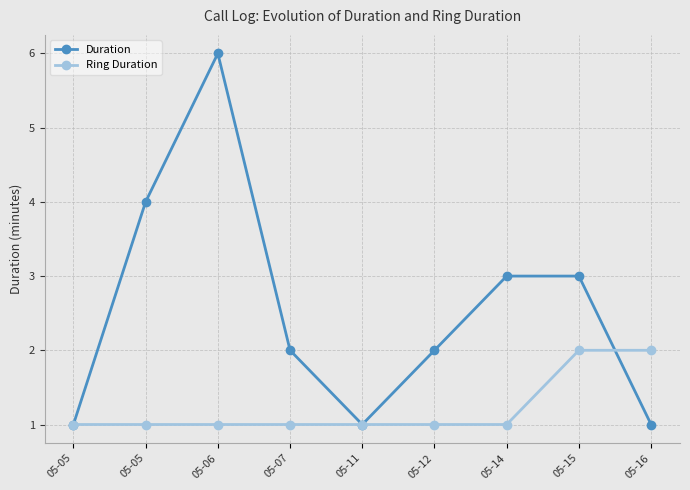

Is this an area chart (filled region under the line)?

No